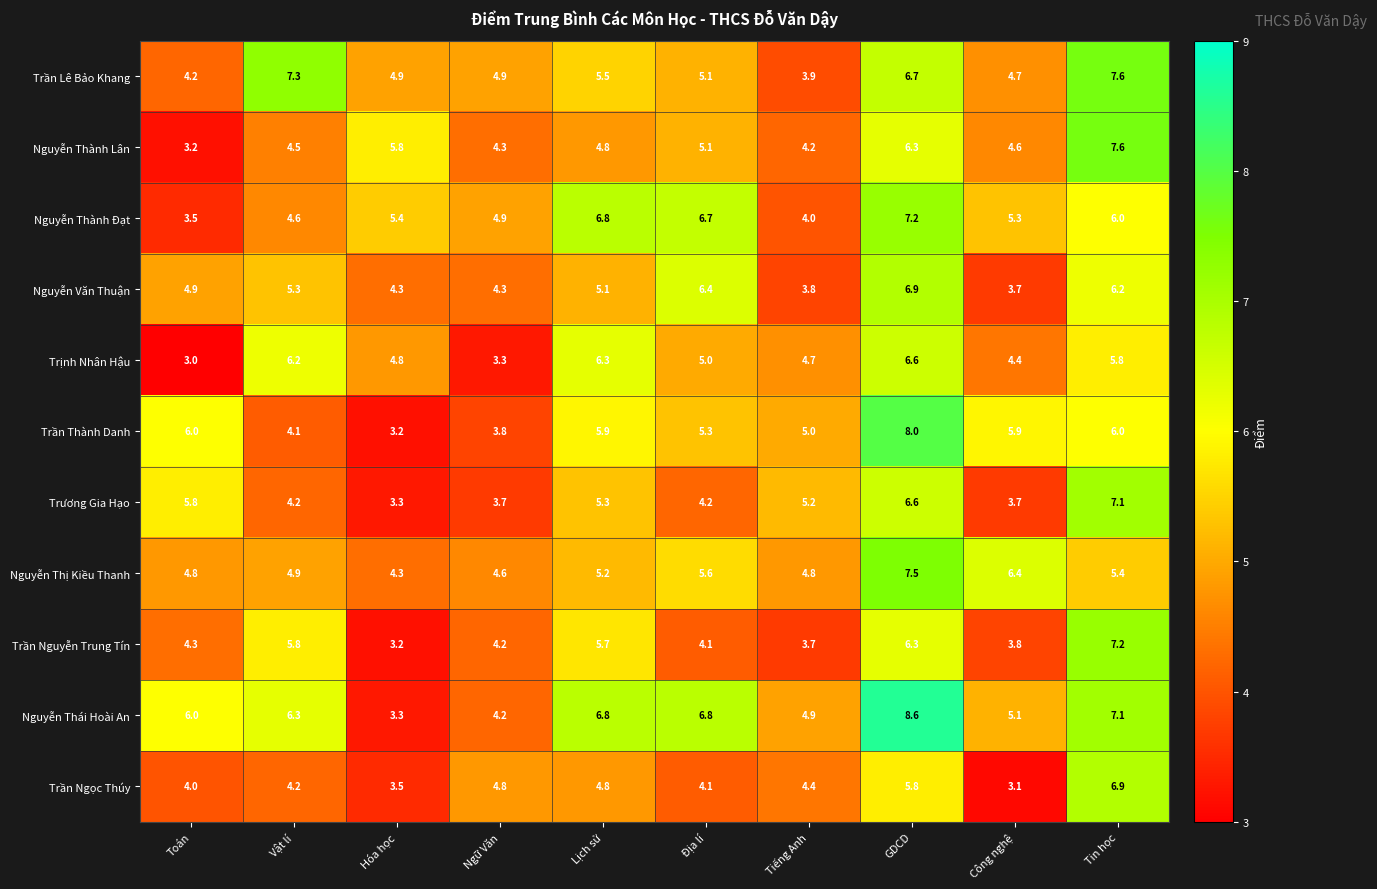

Which series has the widest spread of values?

Nguyễn Thái Hoài An